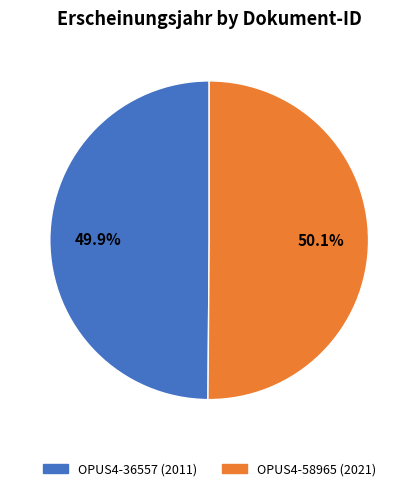

What is the ratio of the value at OPUS4-36557 to the value at OPUS4-58965?

1.0